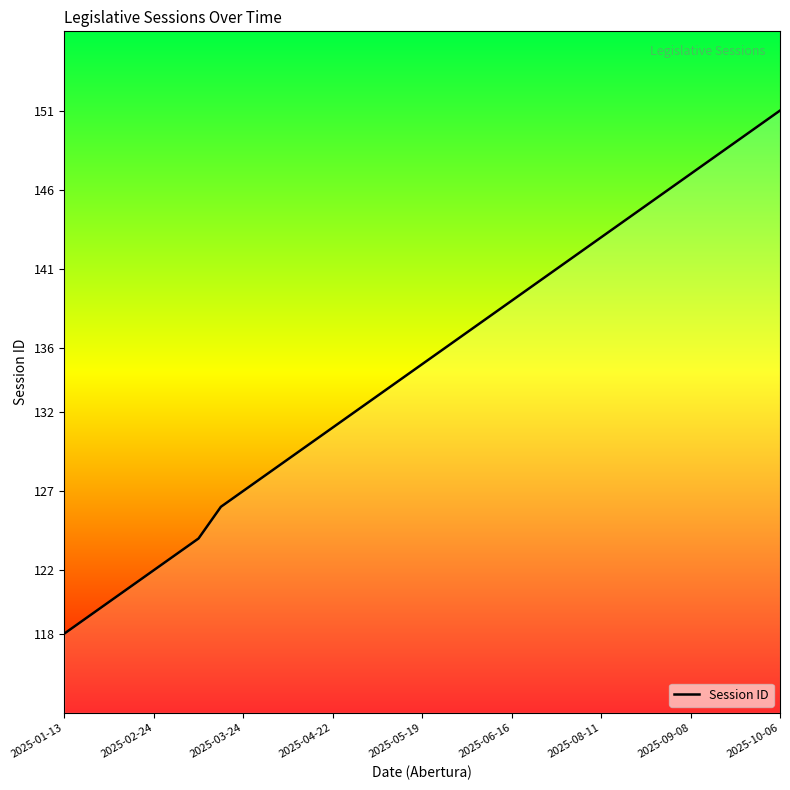

What position from the left is 2025-10-06?

33